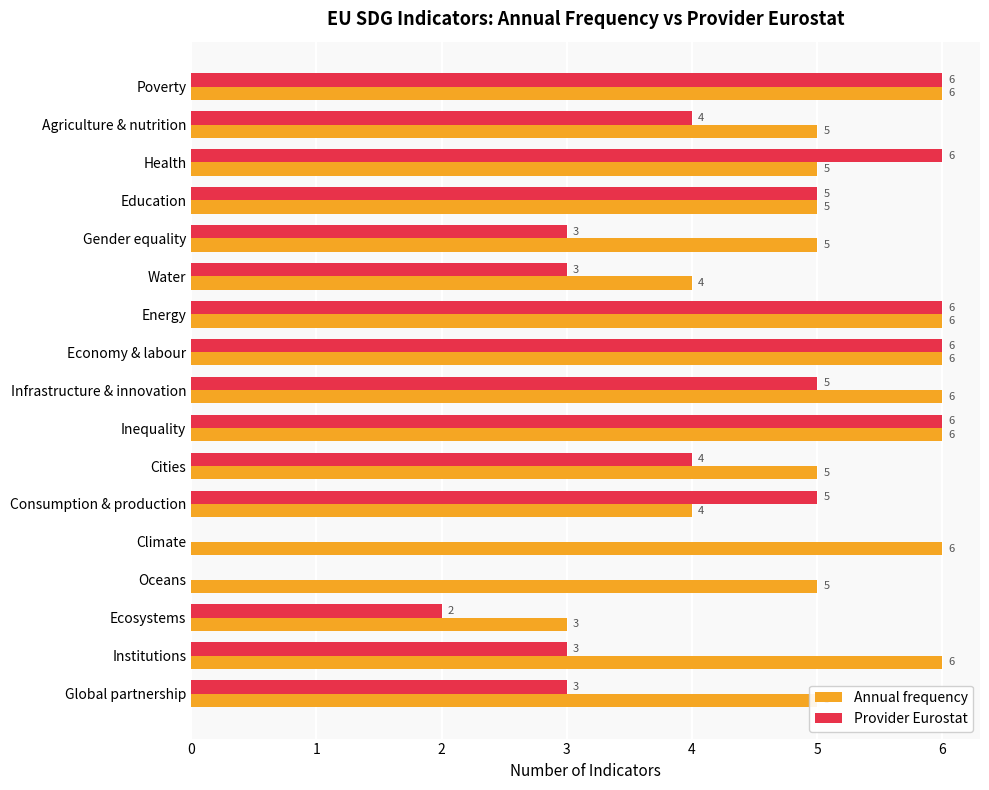

Which series has the largest total across all categories?

Annual frequency